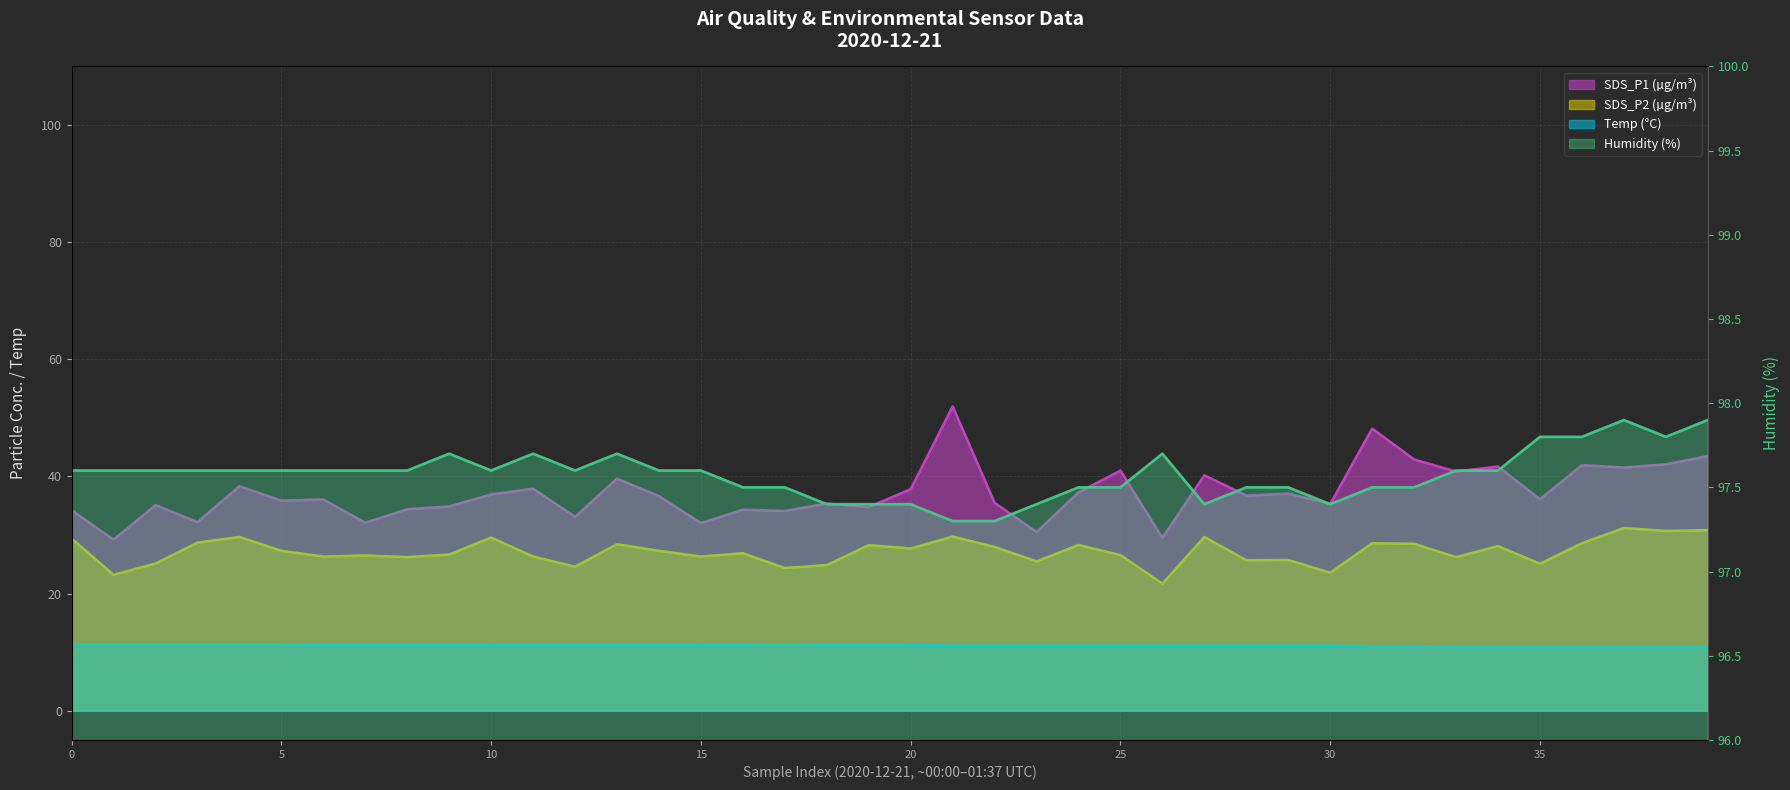

True or false: Temp has more than 0 interior local peaks.

True